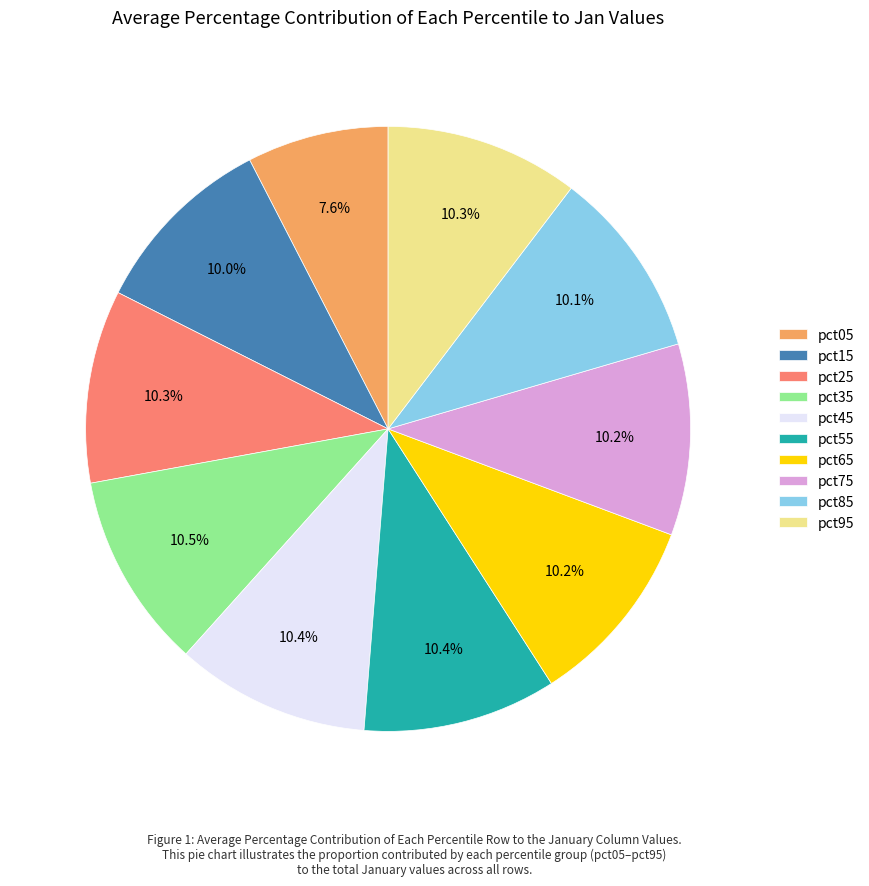

Which slice is the smallest?

pct05